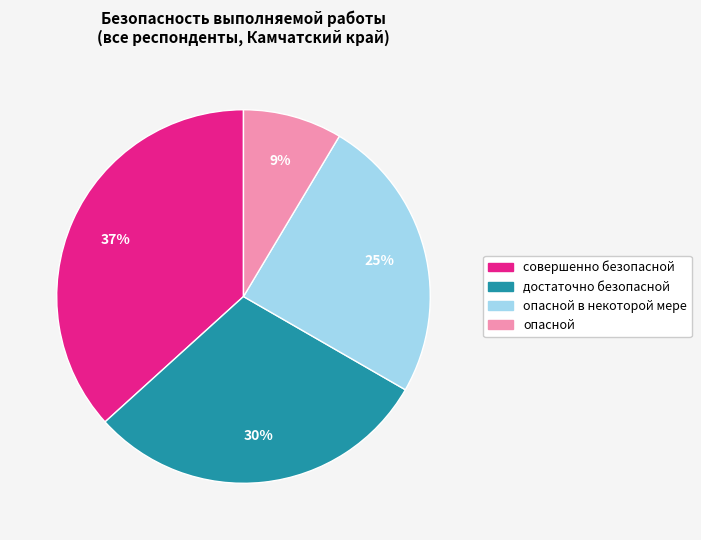

Is there any slice that represents more than half of the pie?

No